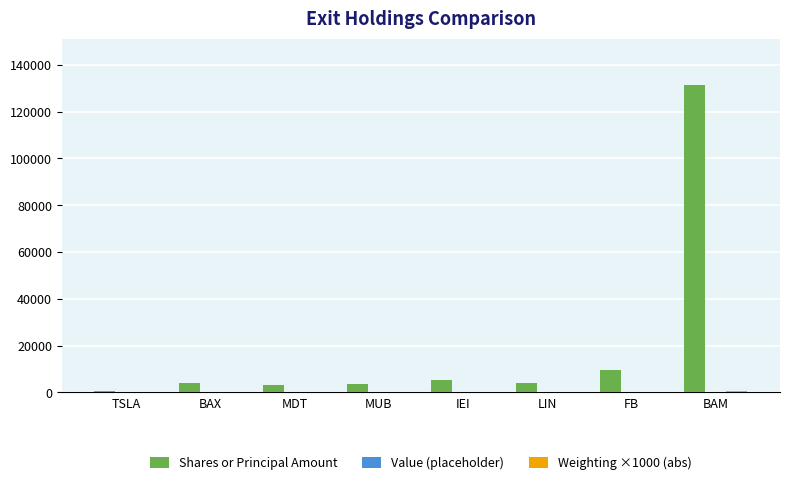

How many distinct data groups are displayed?

3